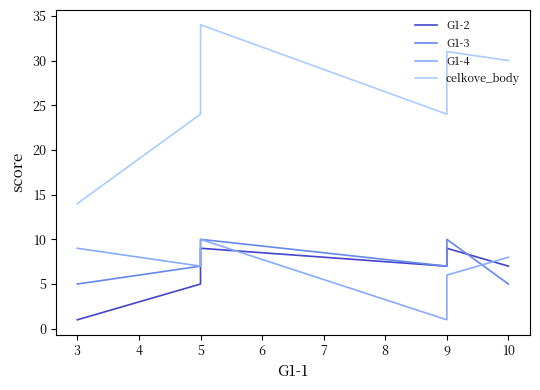

What is the value of the G1-2 point at the 4th from the left?

7